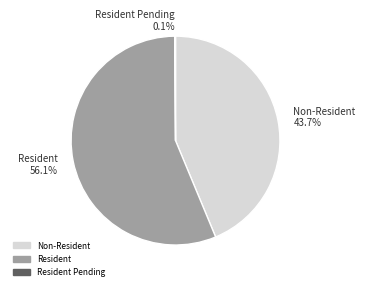

Between Non-Resident 43.7% and Resident 56.1%, which is larger?

Resident 56.1%